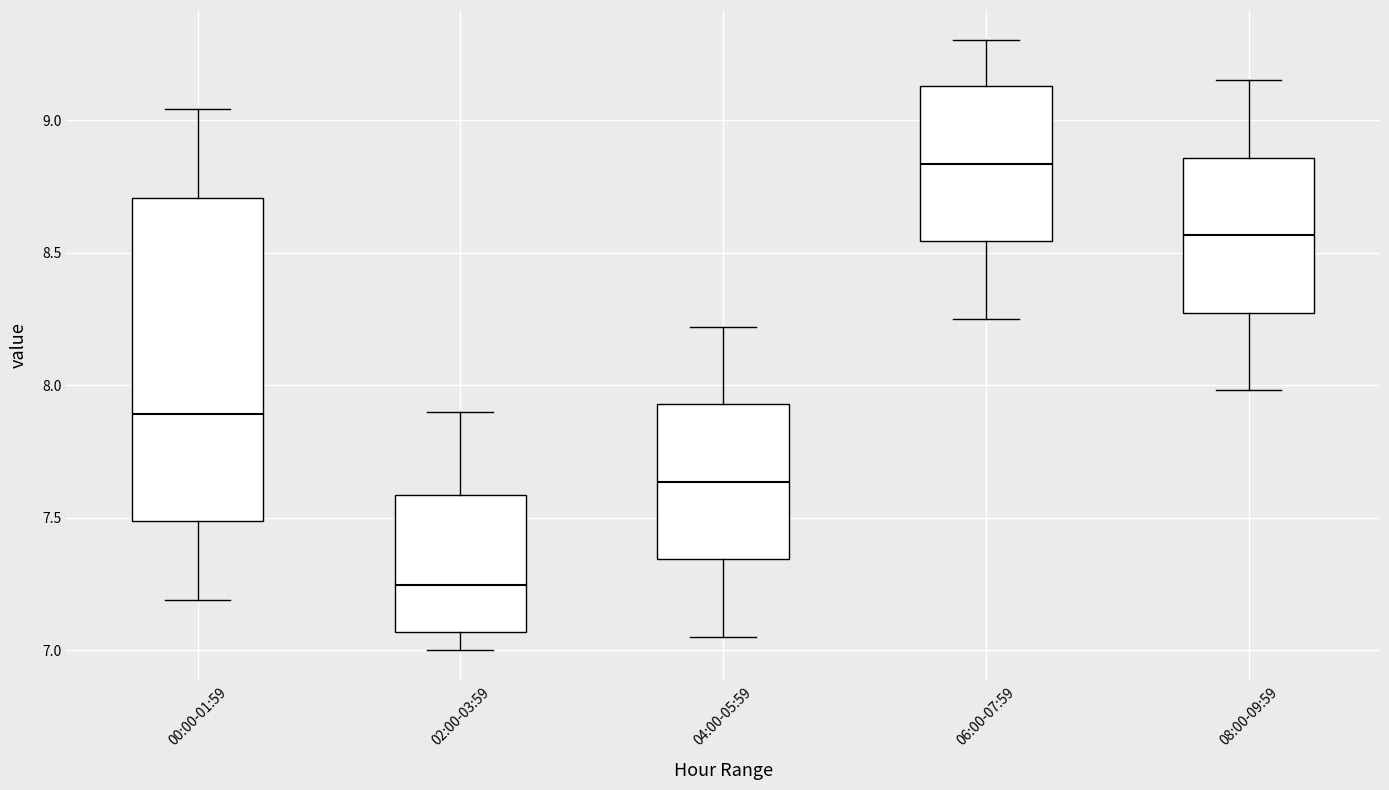

Where does the median line of the box for 08:00-09:59 sit on the y-axis? The values are not printed on the chart, so give them approximately, as read against the axis.

8.55